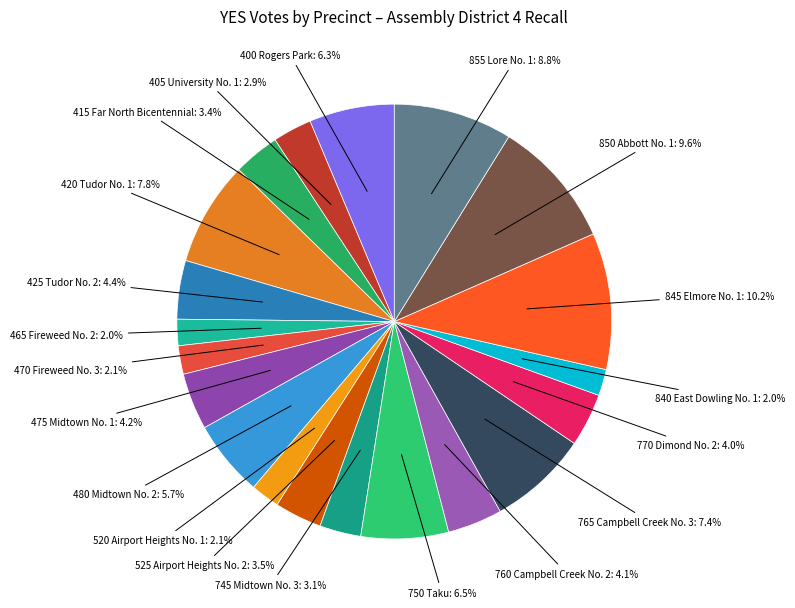

What is the largest slice in the pie chart?

845 Elmore No. 1